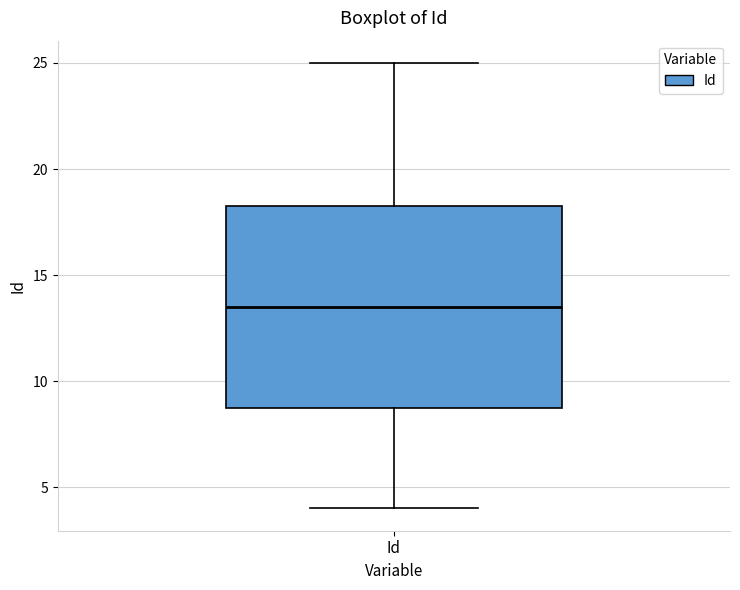

Where does the upper whisker of the box for Id end on the y-axis? The values are not printed on the chart, so give them approximately, as read against the axis.

25.0